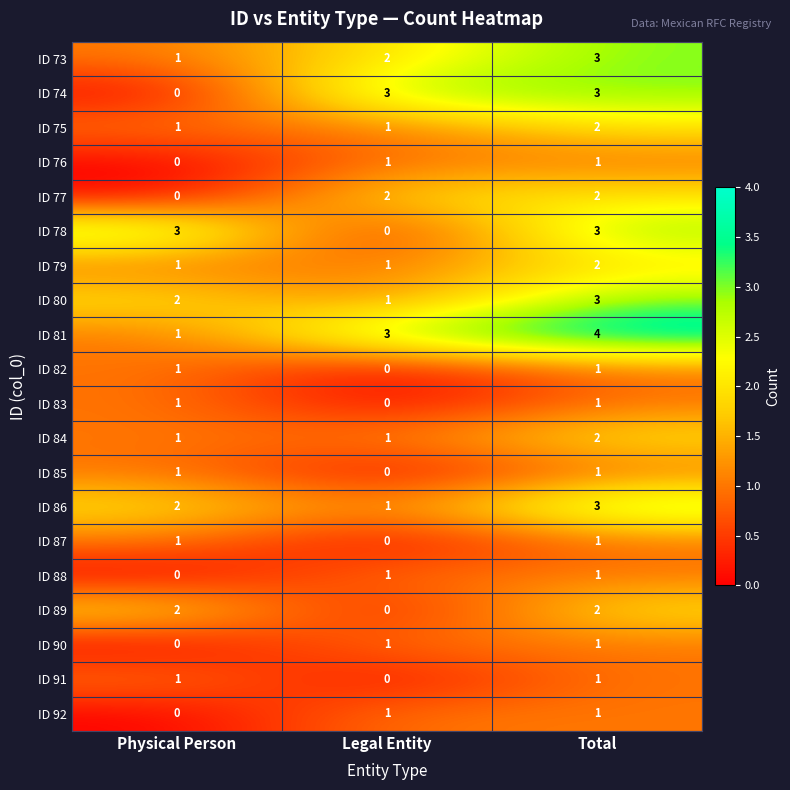

How many ID 79 values are between 1 and 2?

3